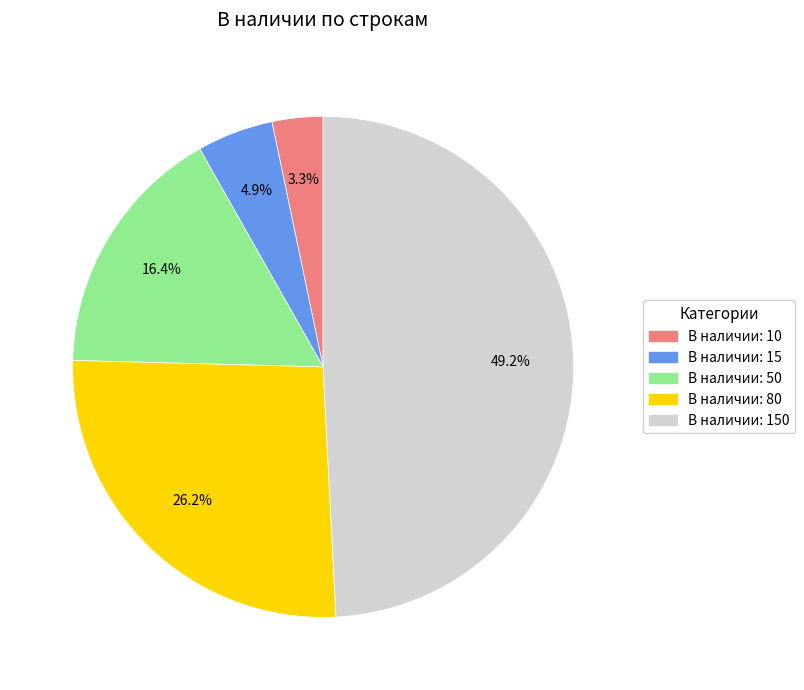

Does В наличии: 80 represent more than half of the total?

No